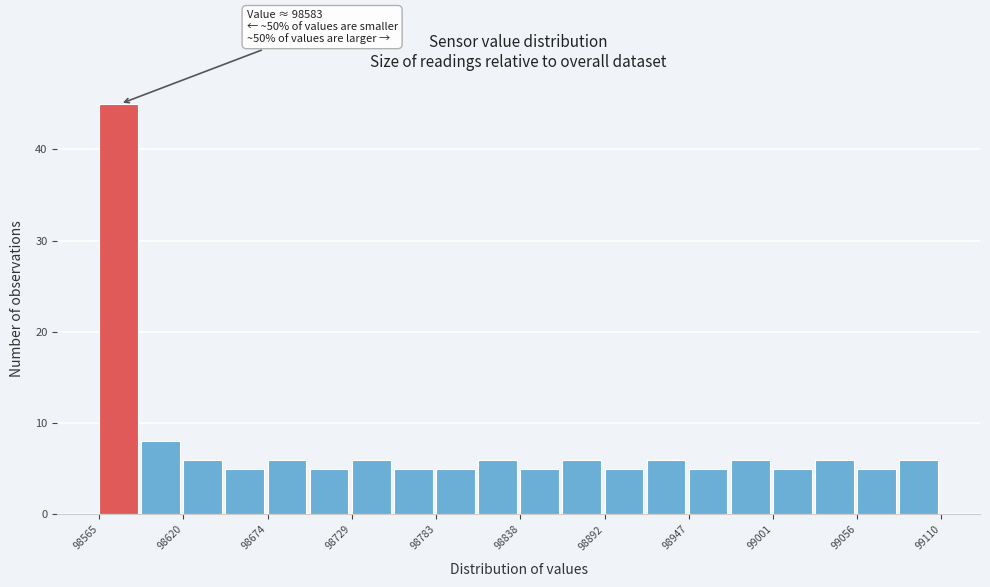

Around what value on the x-axis is the tallest bar? Give the approximate position of its centre, as read against the axis.

98580